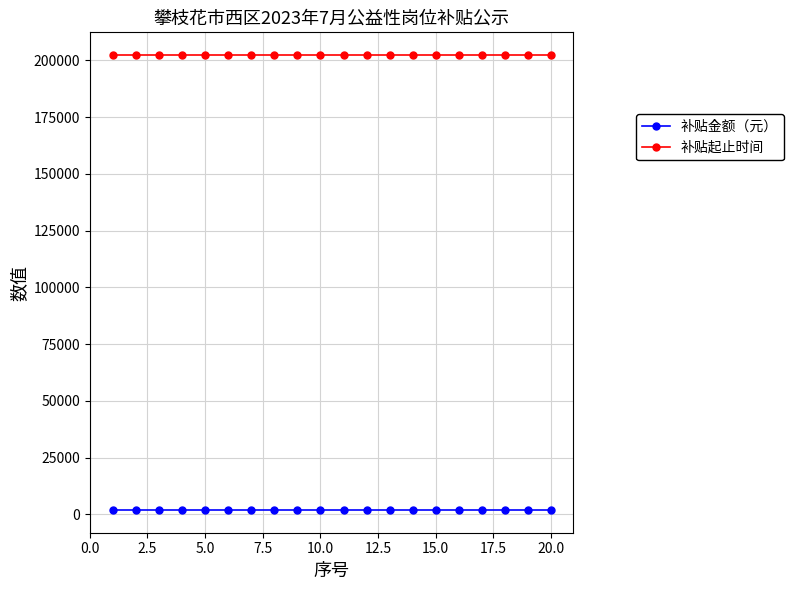

At how many categories does at least one series exceed 22409?

20